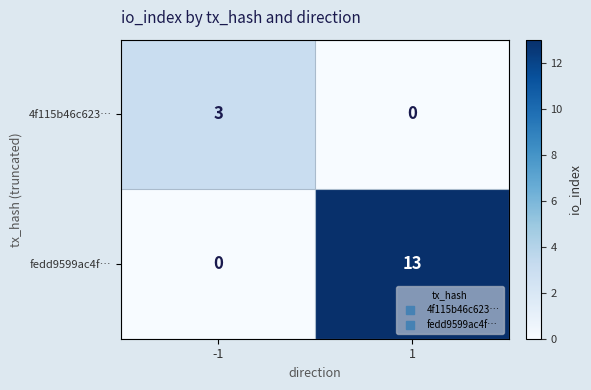

True or false: fedd9599ac4f… has a value of 13 at 1.

True